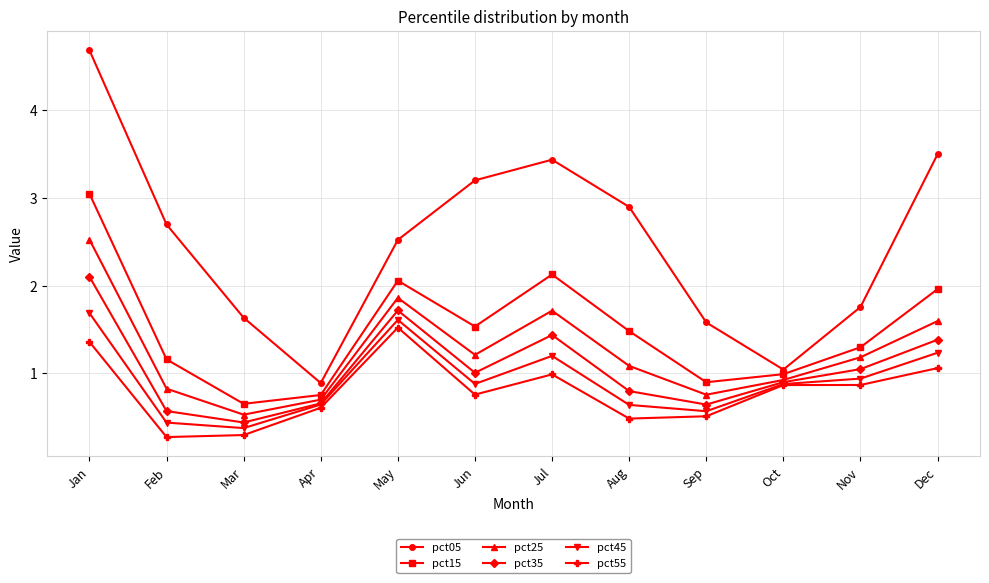

Read the pct25 value at Sep.

0.8